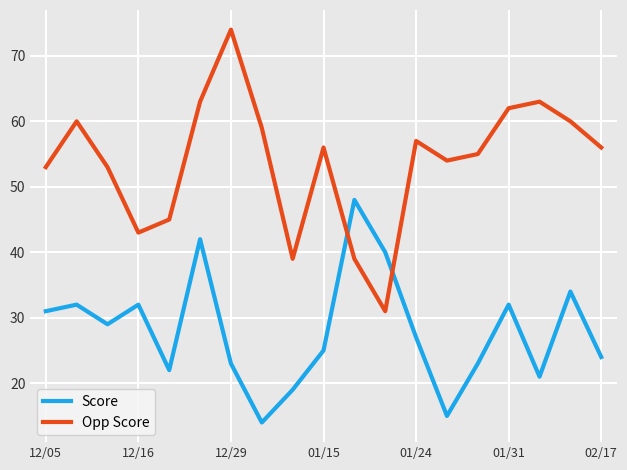

Which series has the largest total across all categories?

Opp Score